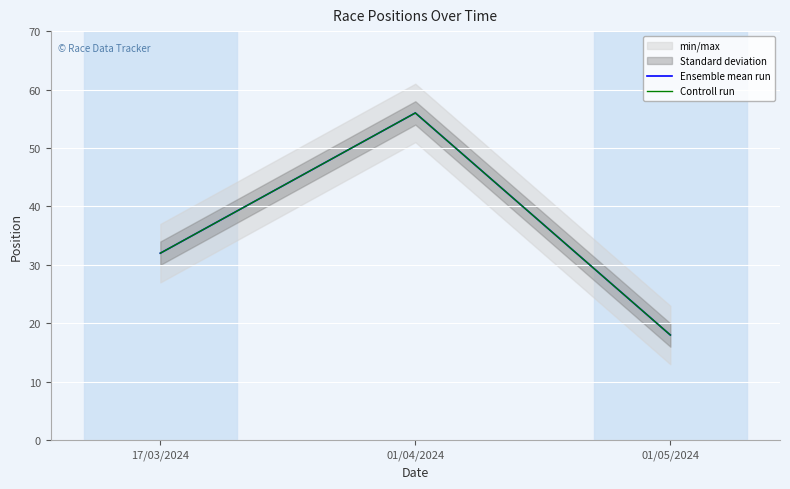

What is the average value of the Controll run series?

35